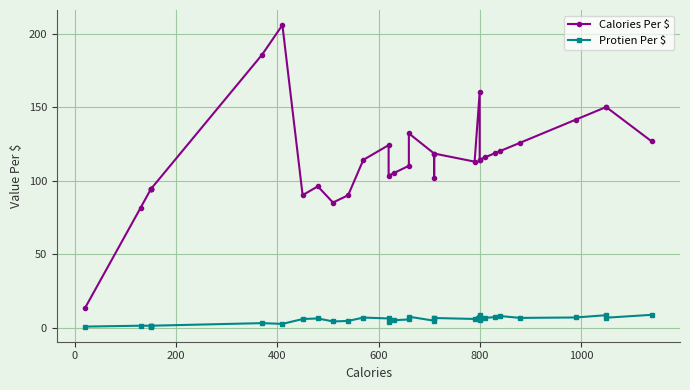

True or false: Protien Per $ and Calories Per $ cross at least once.

False